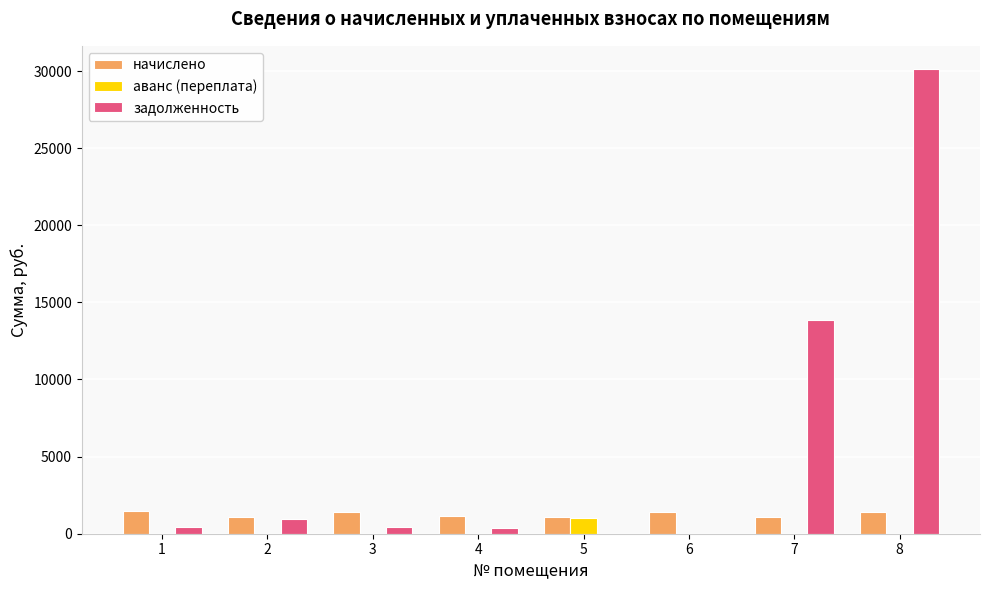

The задолженность series shows 985.8 at 2. True or false?

True